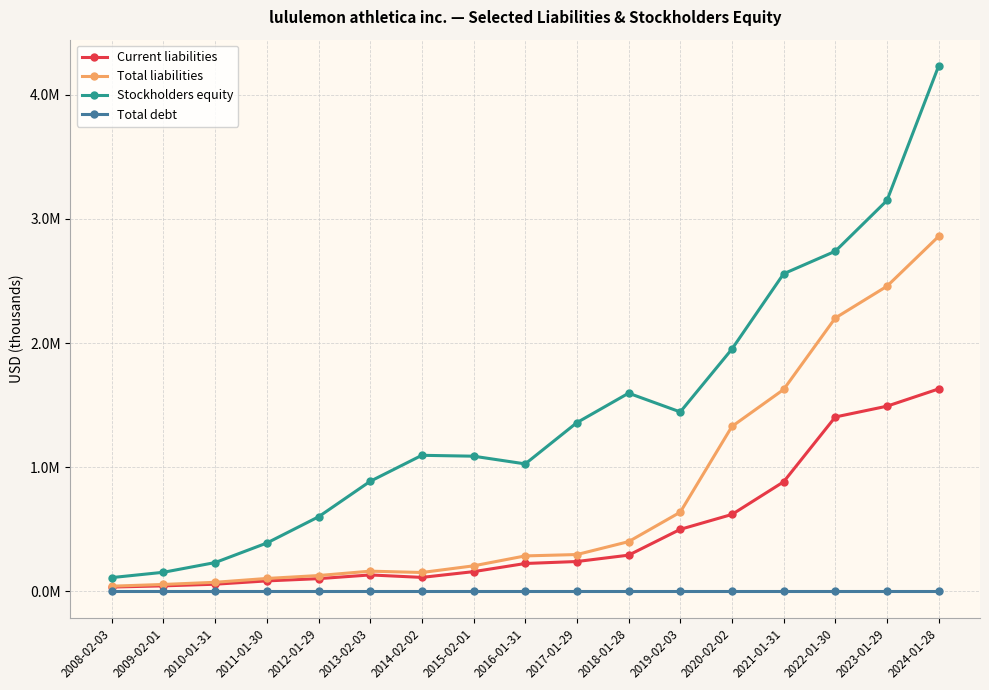

What are all the series names shown in the legend?

Current liabilities, Total liabilities, Stockholders equity, Total debt